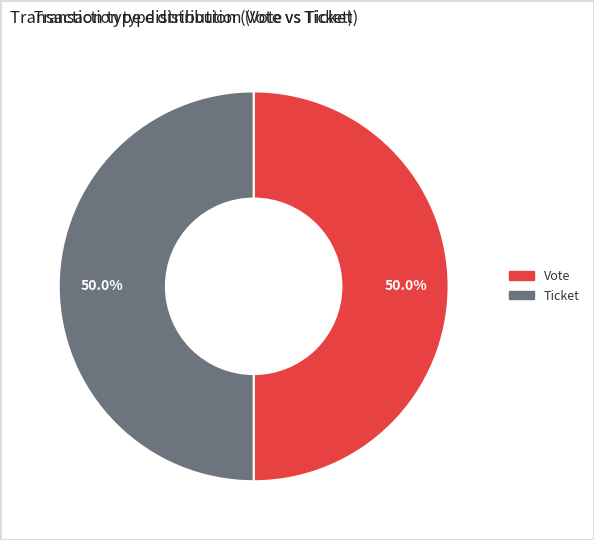

Is the sum of Vote and Ticket greater than half?

Yes